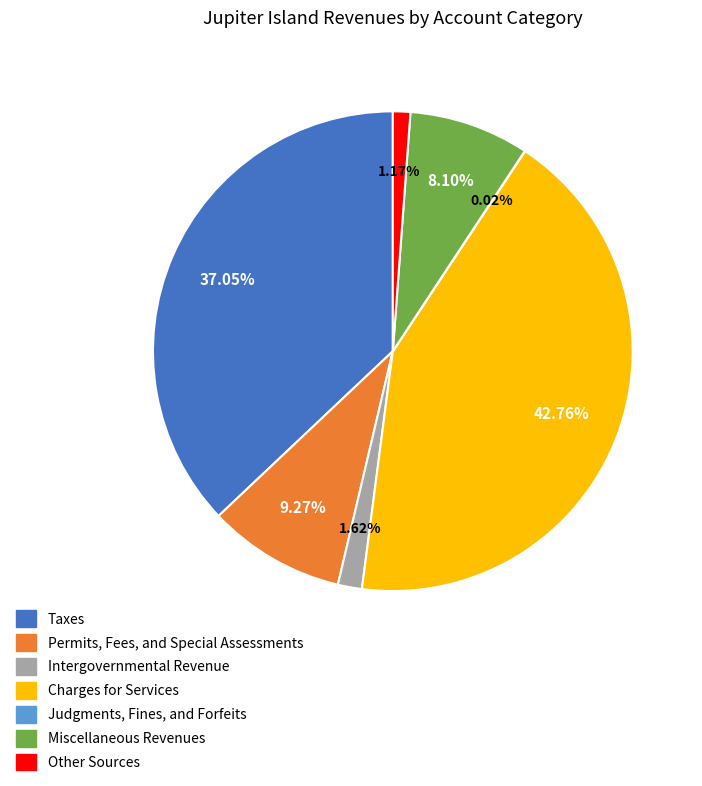

What is the largest slice in the pie chart?

Charges for Services